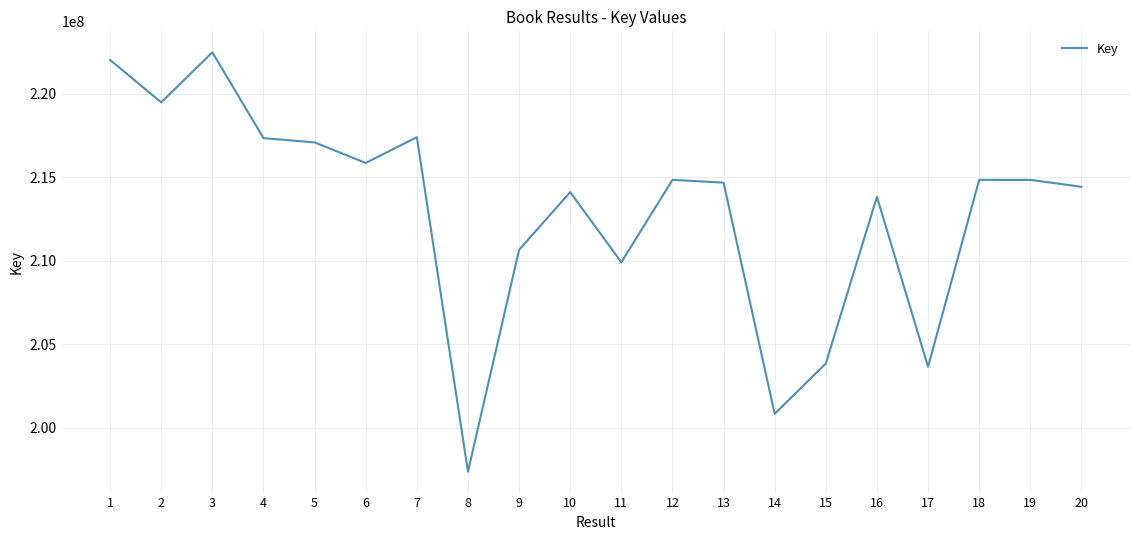

Is it true that the value at 2 is 219496491?

True